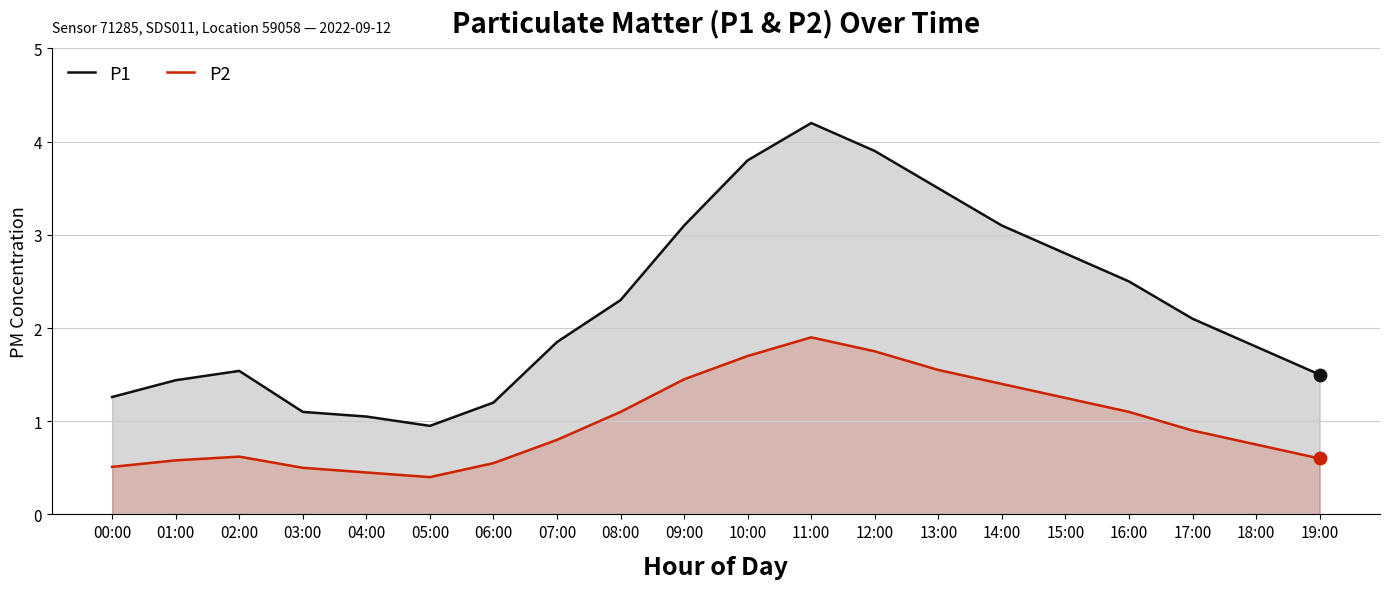

What are all the series names shown in the legend?

P1, P2